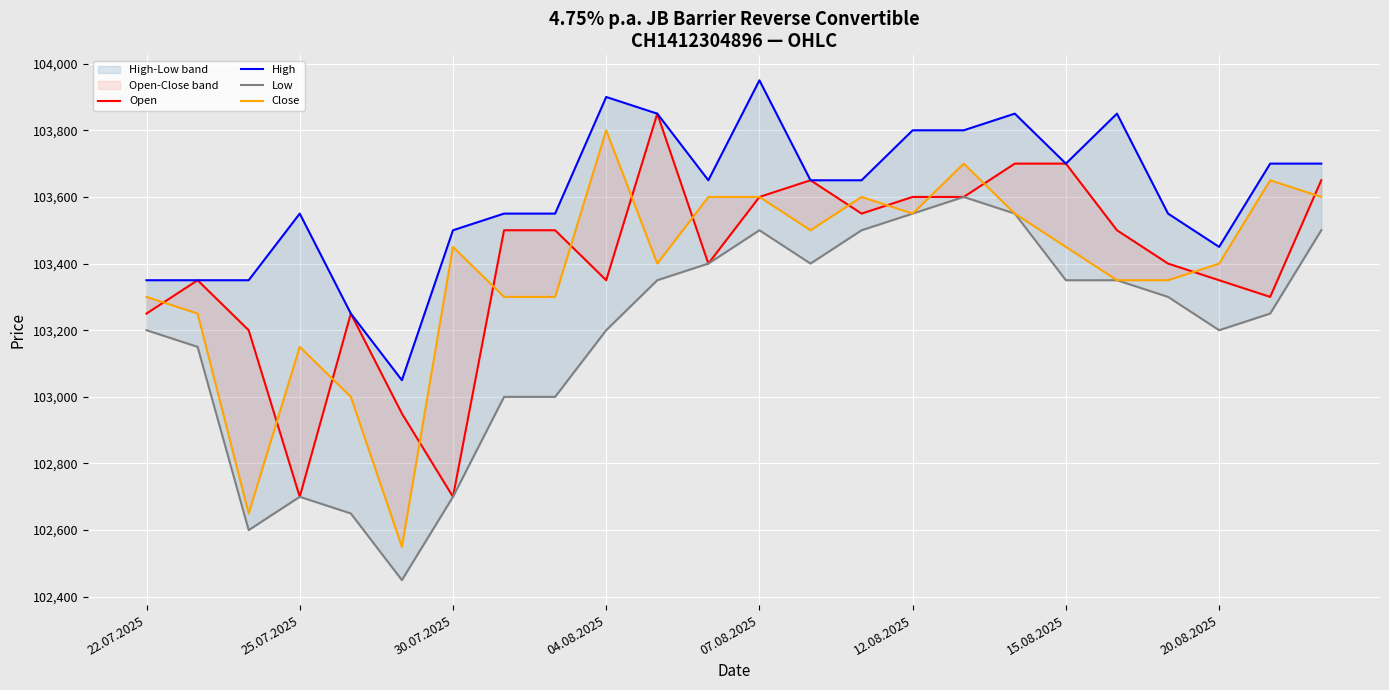

At which category is the sum across all series the highest?

16